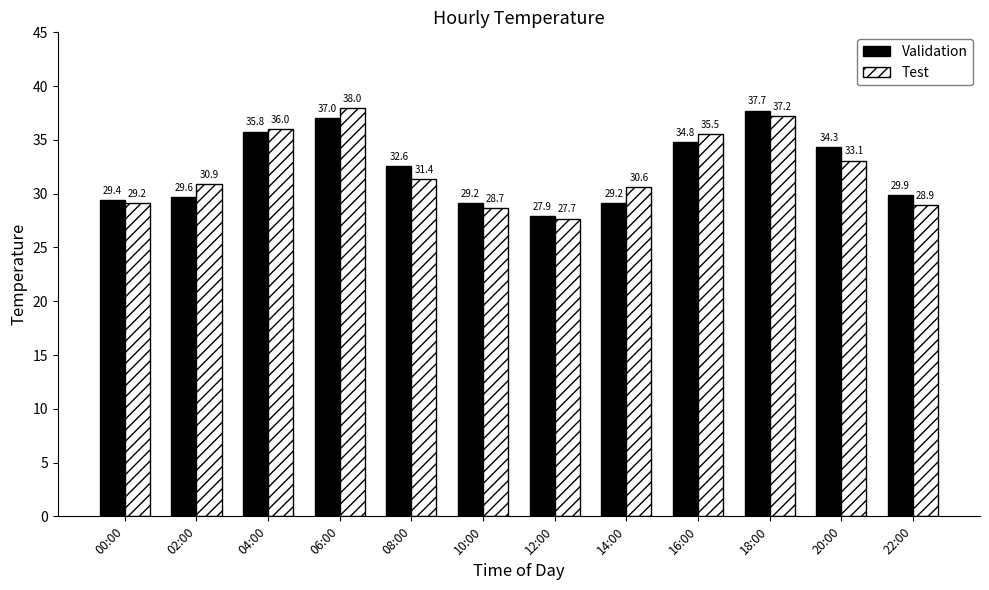

What is the total value across all series at 16:00?

70.3